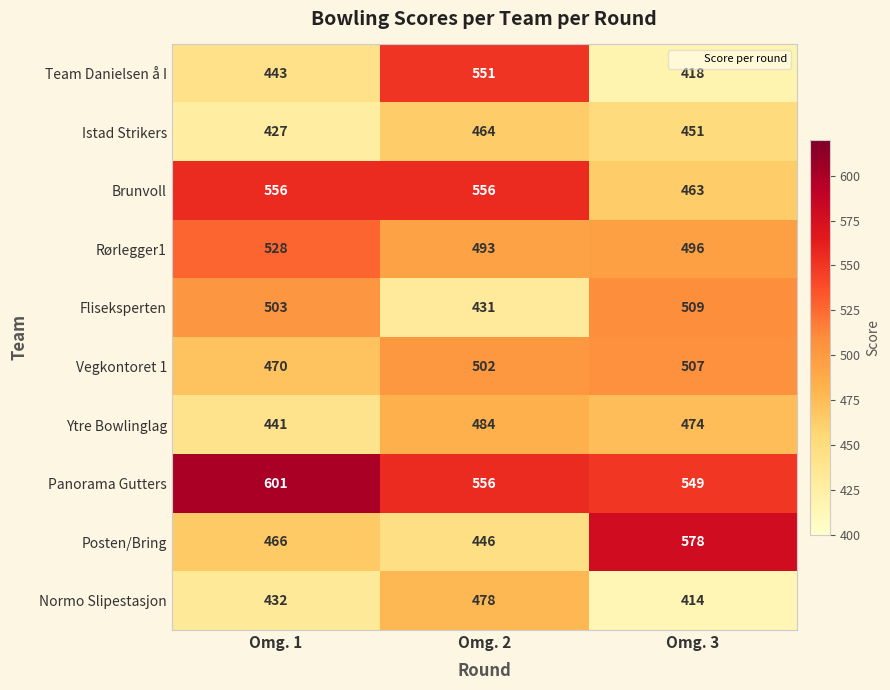

At how many categories does at least one series exceed 549?

3